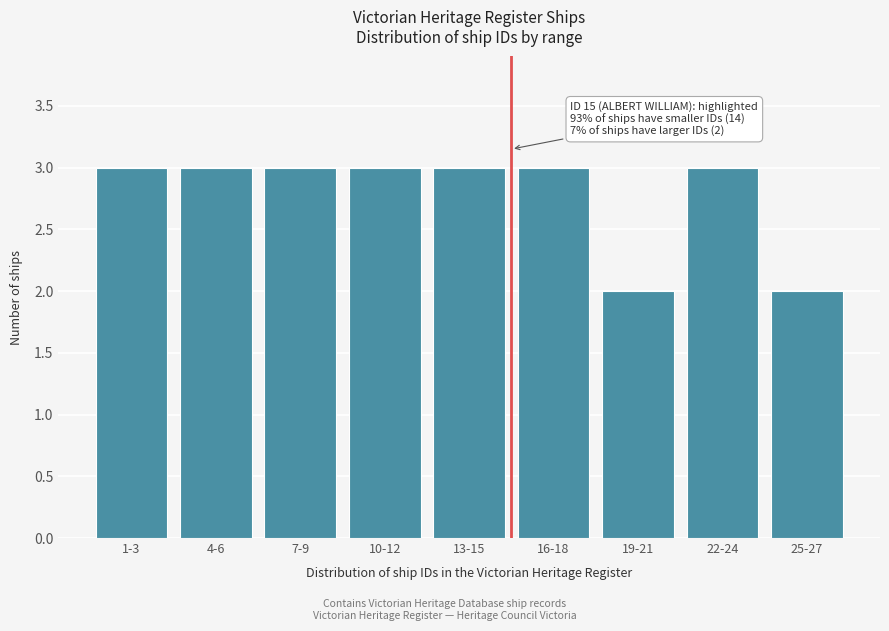

Reading left to right, list all the values displayed in this chart.

3	3	3	3	3	3	2	3	2